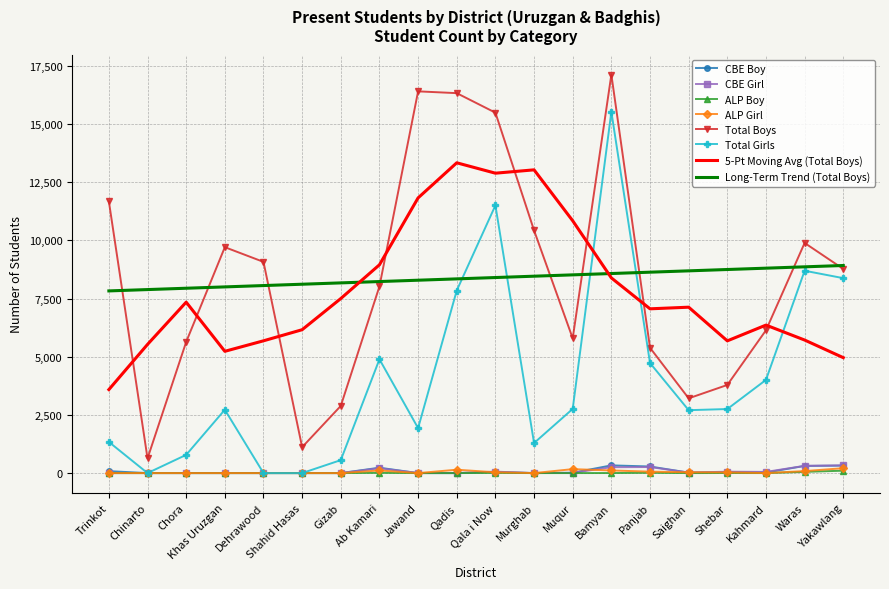

Is the value of Long-Term Trend (Total Boys) at Chinarto greater than the value of ALP Girl at Shebar?

Yes